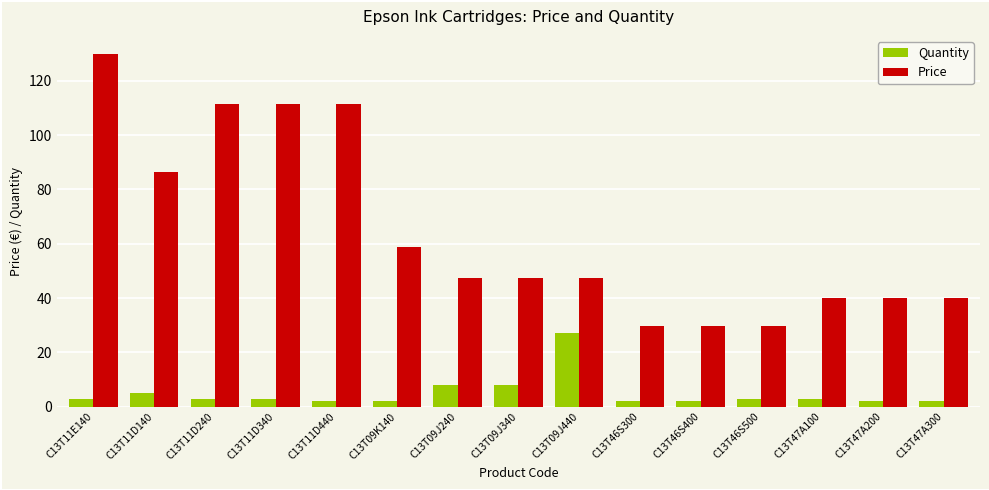

What is the spread (max minus min) of values at C13T46S500?

26.8